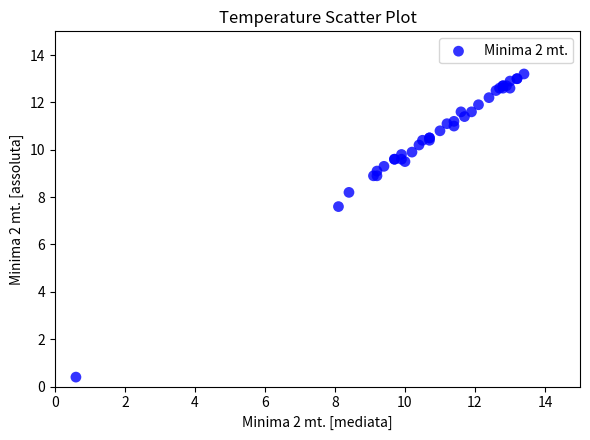

What Y value in the scatter plot is closest to 6?

7.6